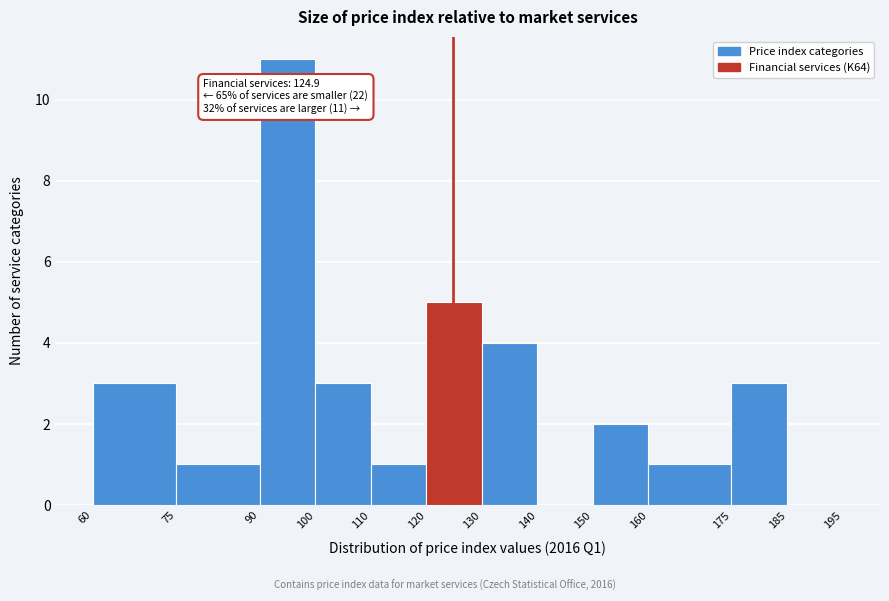

Which range on the x-axis has the tallest bar?

90 to 100